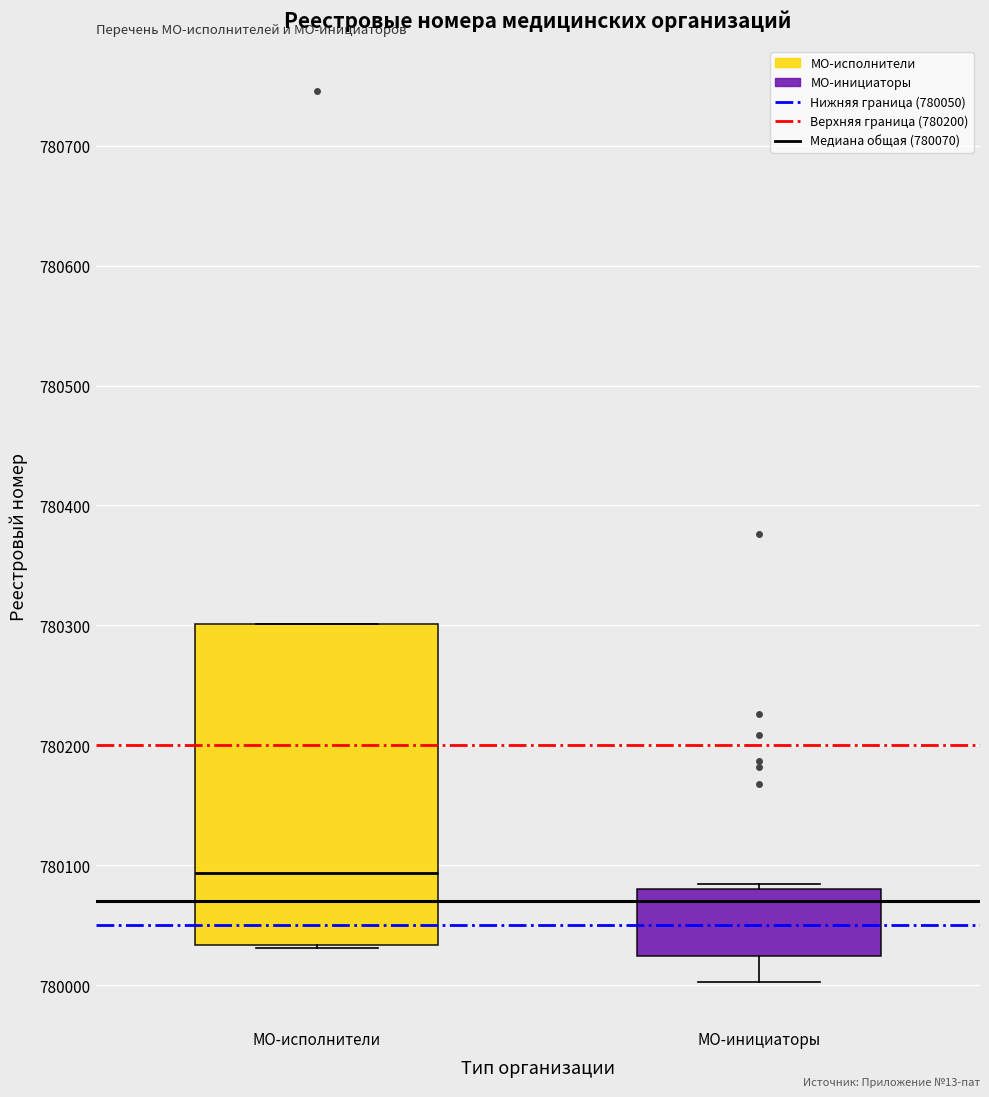

Where is the lower edge of the box for МО-исполнители on the y-axis? The values are not printed on the chart, so give them approximately, as read against the axis.

780030